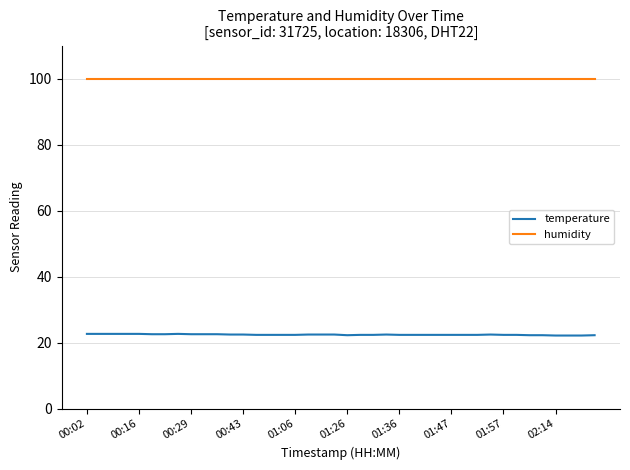

List the series in order of their peak value, lowest first.

temperature, humidity